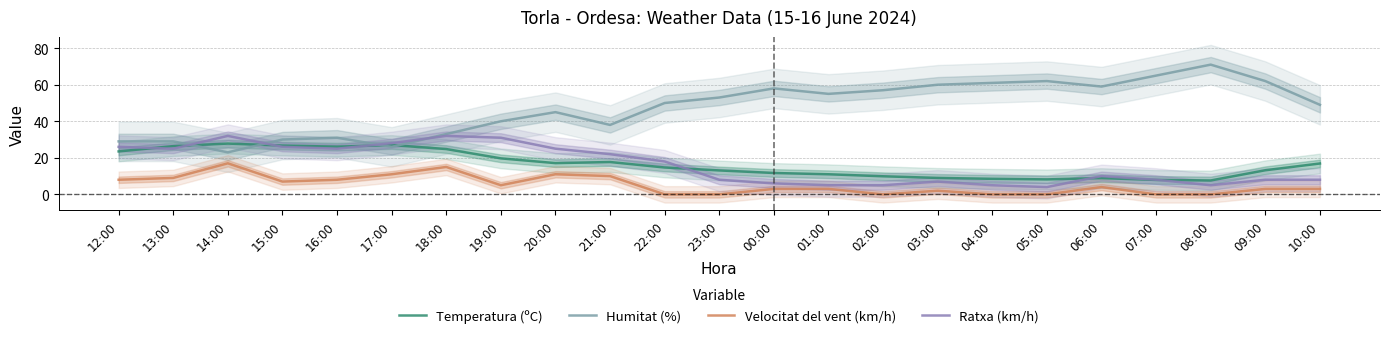

True or false: Ratxa (km/h) has a value of 8.6 at 15:00.

False